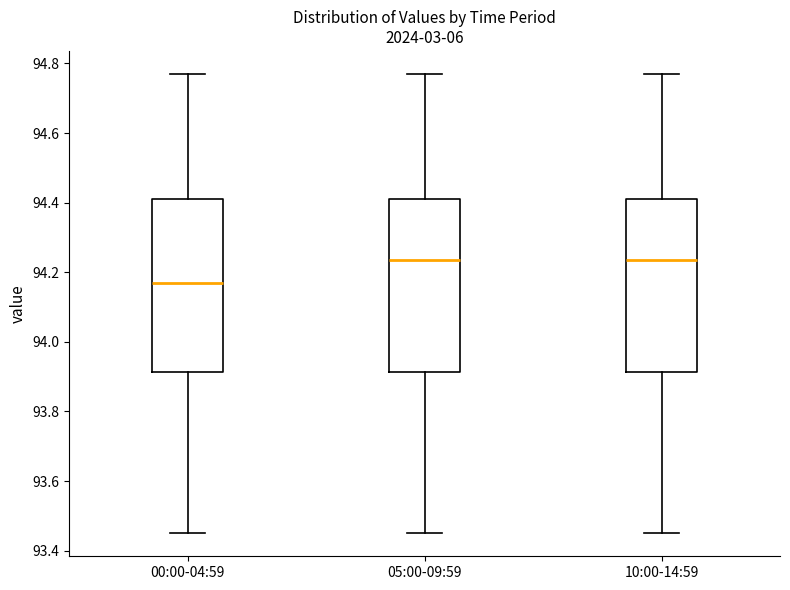

Reading left to right, read every box against the y-axis: the position of its median line, the range the box covers, and the ends of its whiskers. The values are not printed on the chart, so give them approximately, as read against the axis.

00:00-04:59: median 94.18, box 93.92 to 94.42, whiskers 93.46 to 94.78
05:00-09:59: median 94.24, box 93.92 to 94.42, whiskers 93.46 to 94.78
10:00-14:59: median 94.24, box 93.92 to 94.42, whiskers 93.46 to 94.78